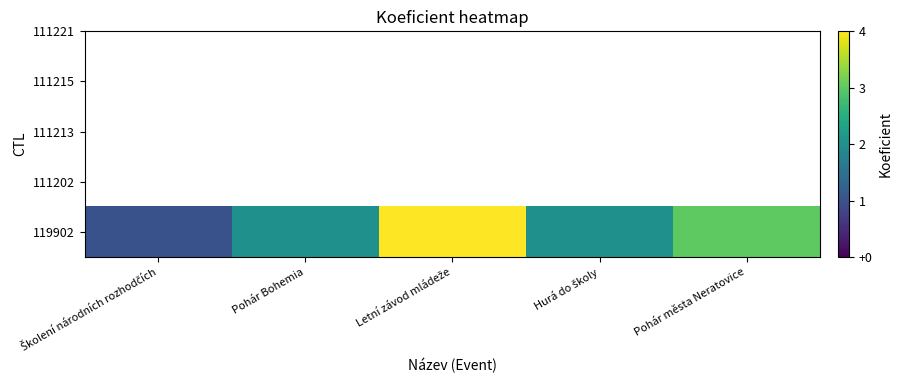

Reading left to right, what are all the values shown in this chart?

1	2	4	2	3